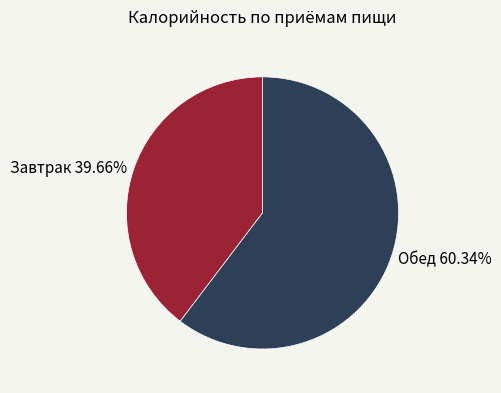

True or false: Обед accounts for 60% of the total.

True